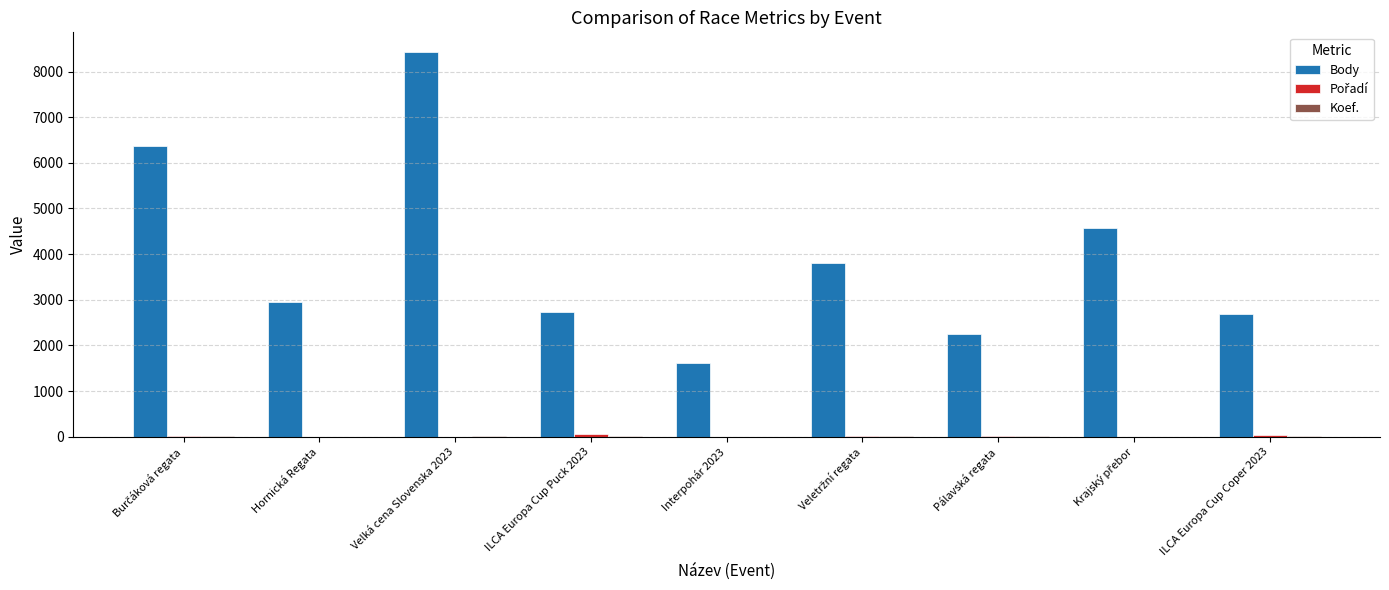

At which category is the sum across all series the highest?

Velká cena Slovenska 2023